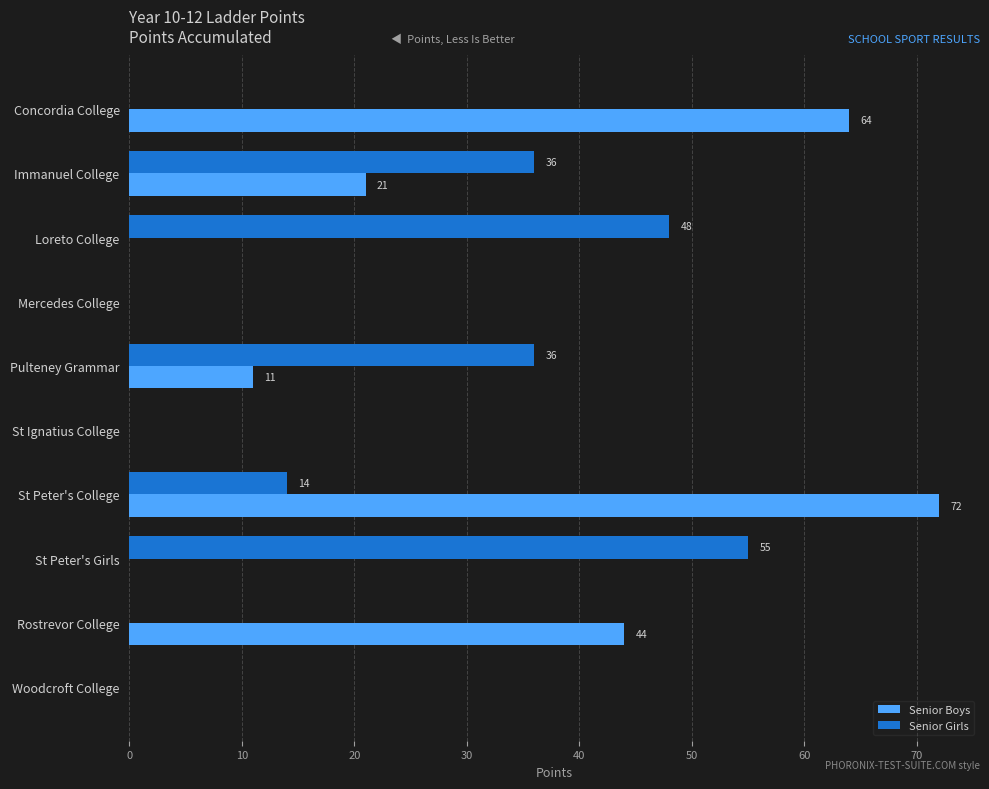

The value of Senior Girls at Woodcroft College is 38. True or false?

False